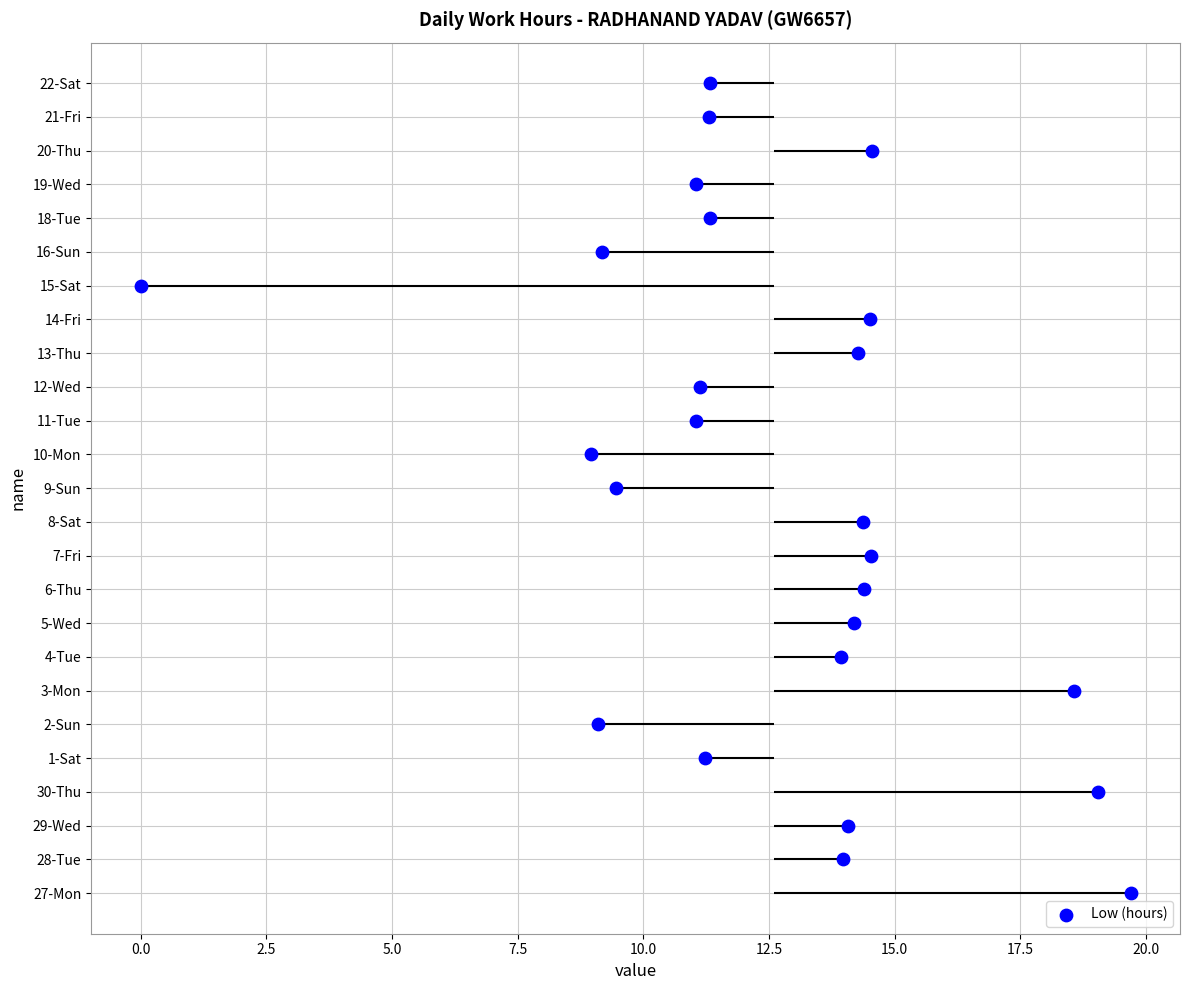

Which has a higher value, 12.5 or 15.0?

15.0